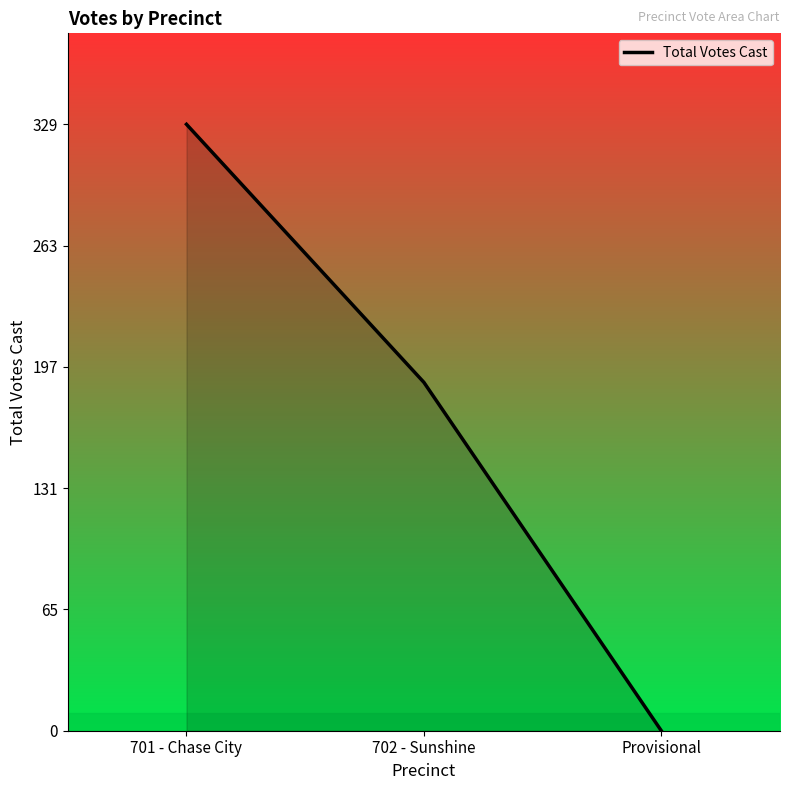

Reading left to right, list all the values displayed in this chart.

329	189	0